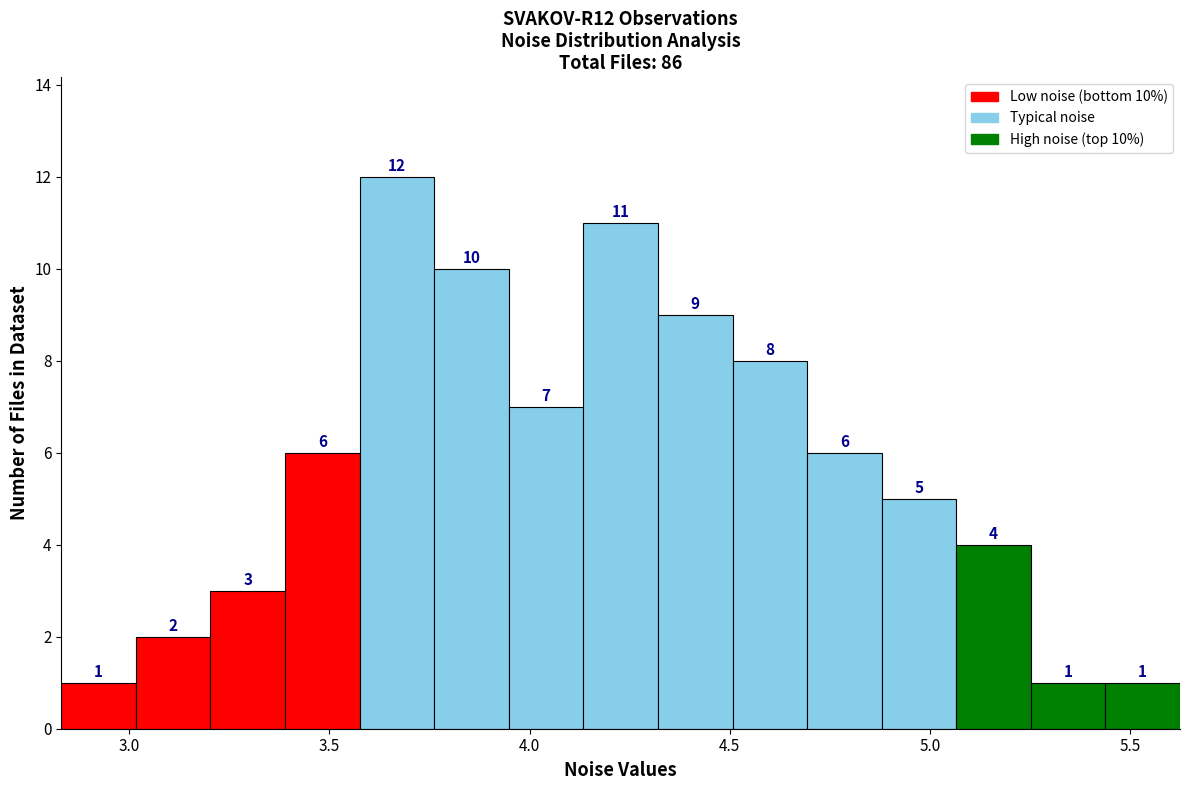

Around what value on the x-axis is the tallest bar? Give the approximate position of its centre, as read against the axis.

3.65